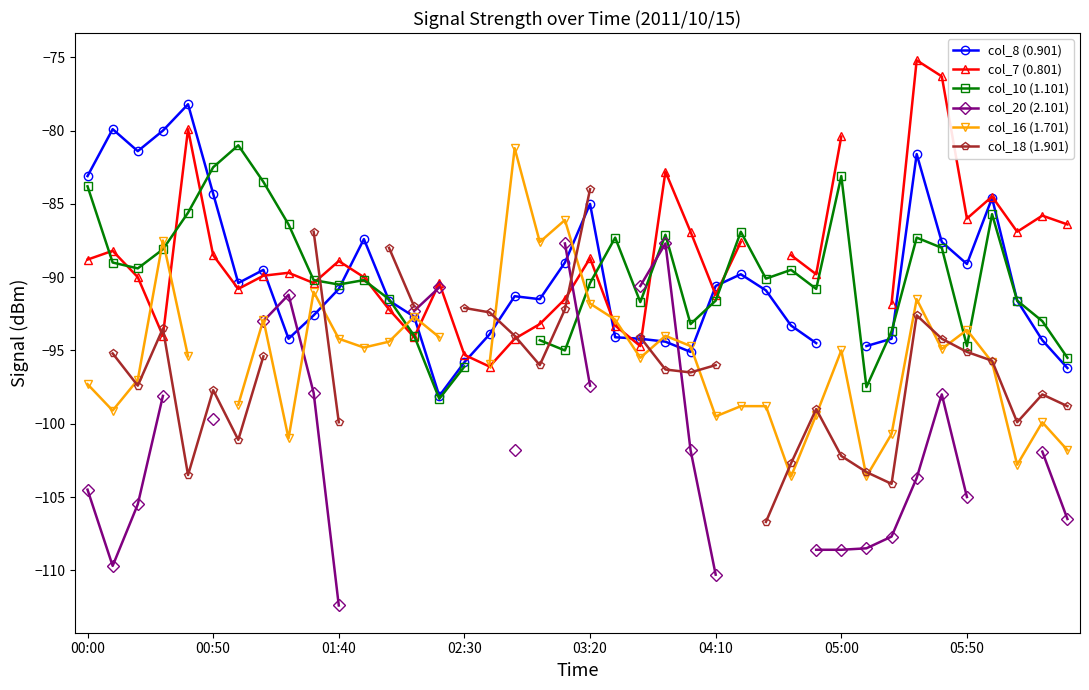

How many lines are shown in the chart?

6